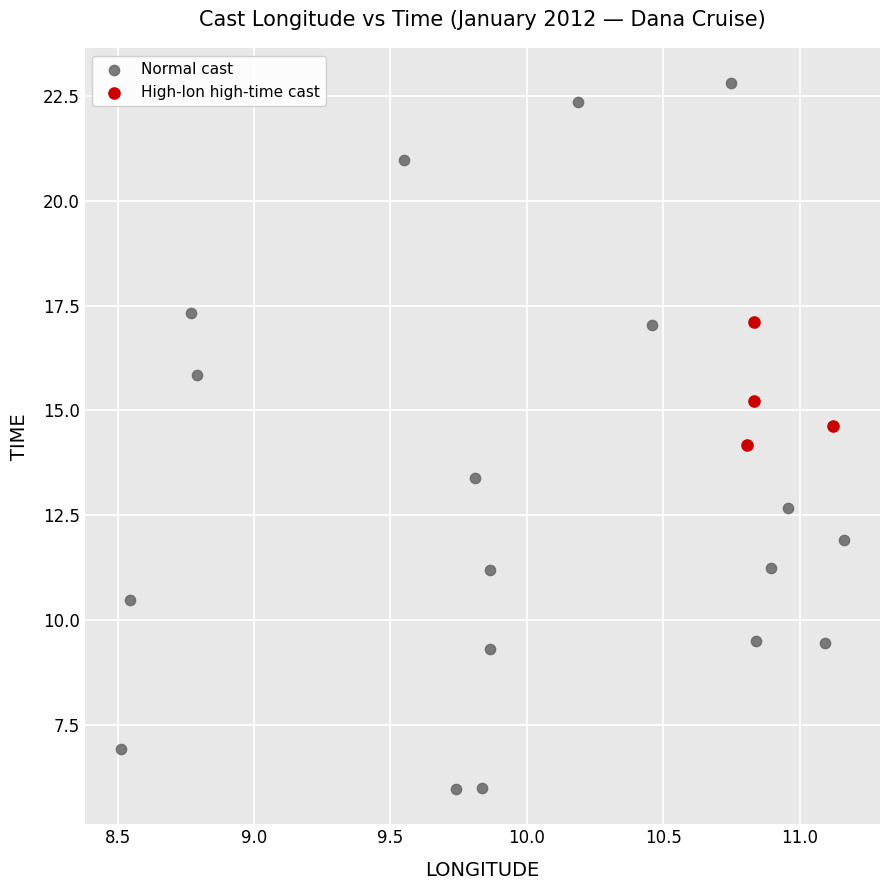

What are all the series names shown in the legend?

Normal cast, High-lon high-time cast